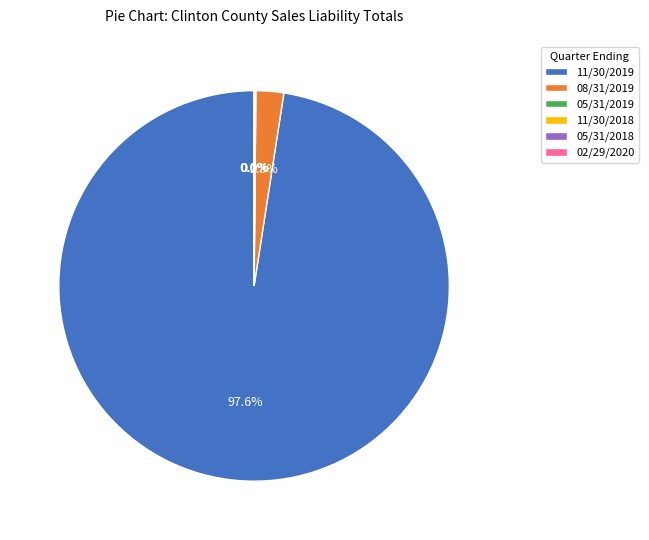

Which slice represents more than half of the pie?

11/30/2019